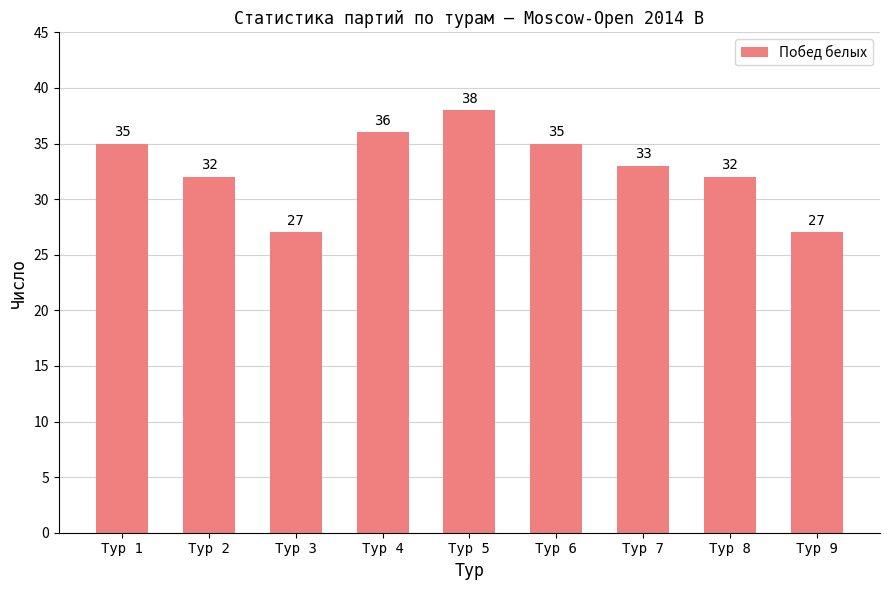

What is the smallest value displayed?

27